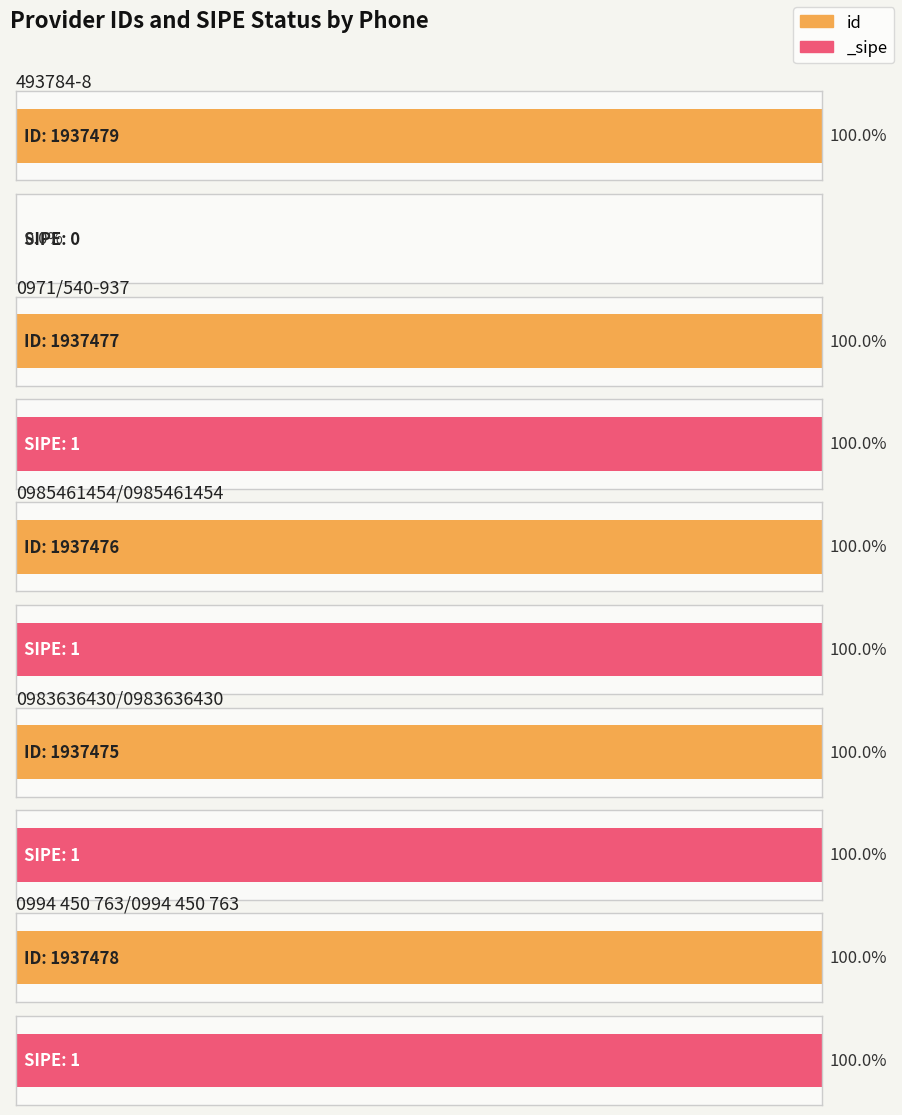

Is the value of id at 0985461454/0985461454 greater than the value of _sipe at 0971/540-937?

Yes